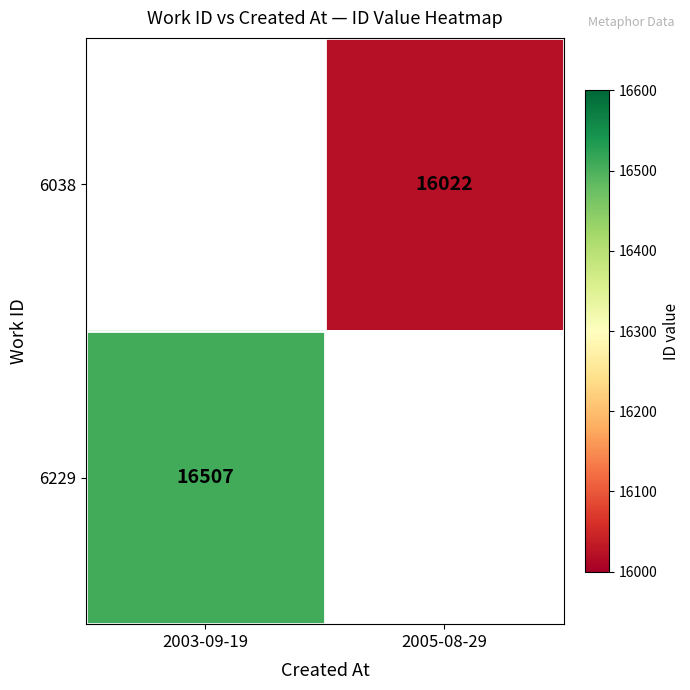

True or false: 6229 has a value of 16507 at 2003-09-19.

True